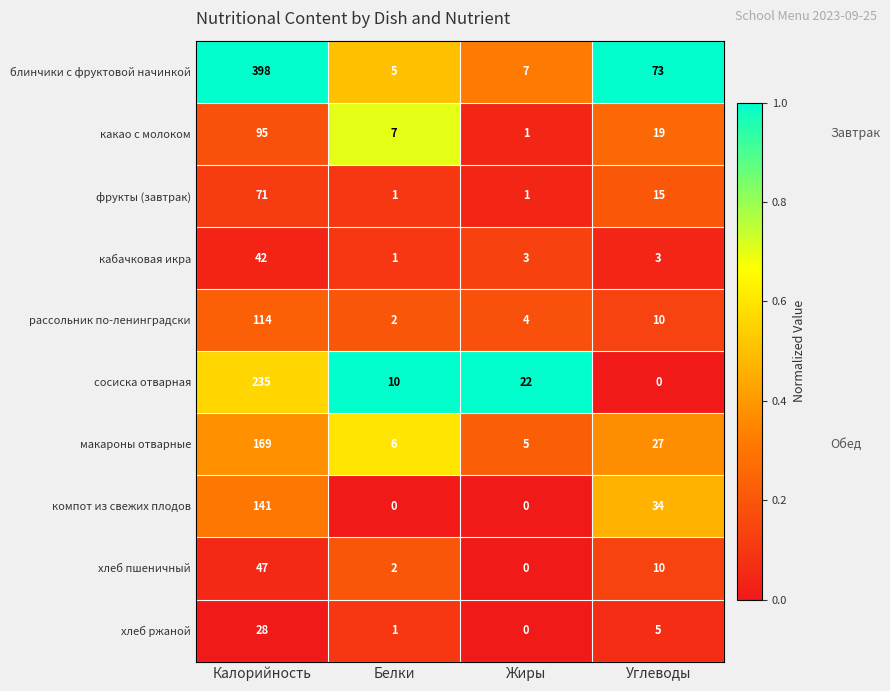

The value of хлеб ржаной at Калорийность is 28. True or false?

True